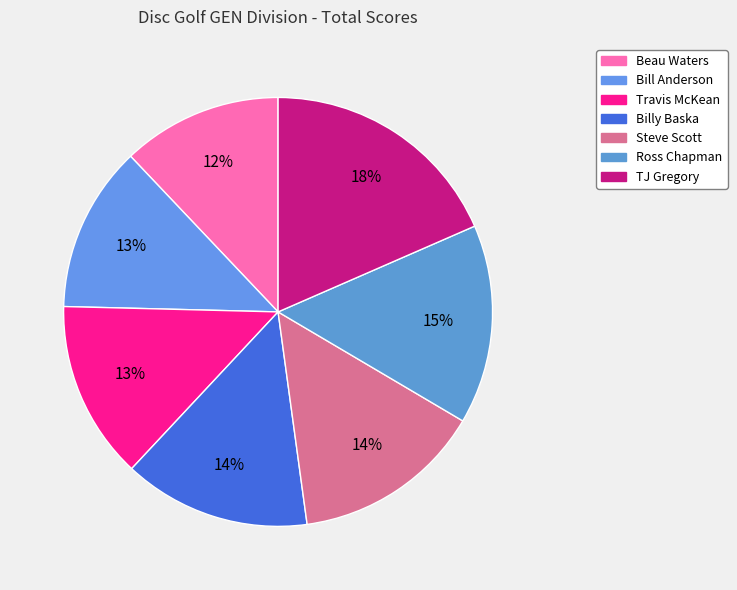

To the nearest percent, what portion does Billy Baska represent?

14%